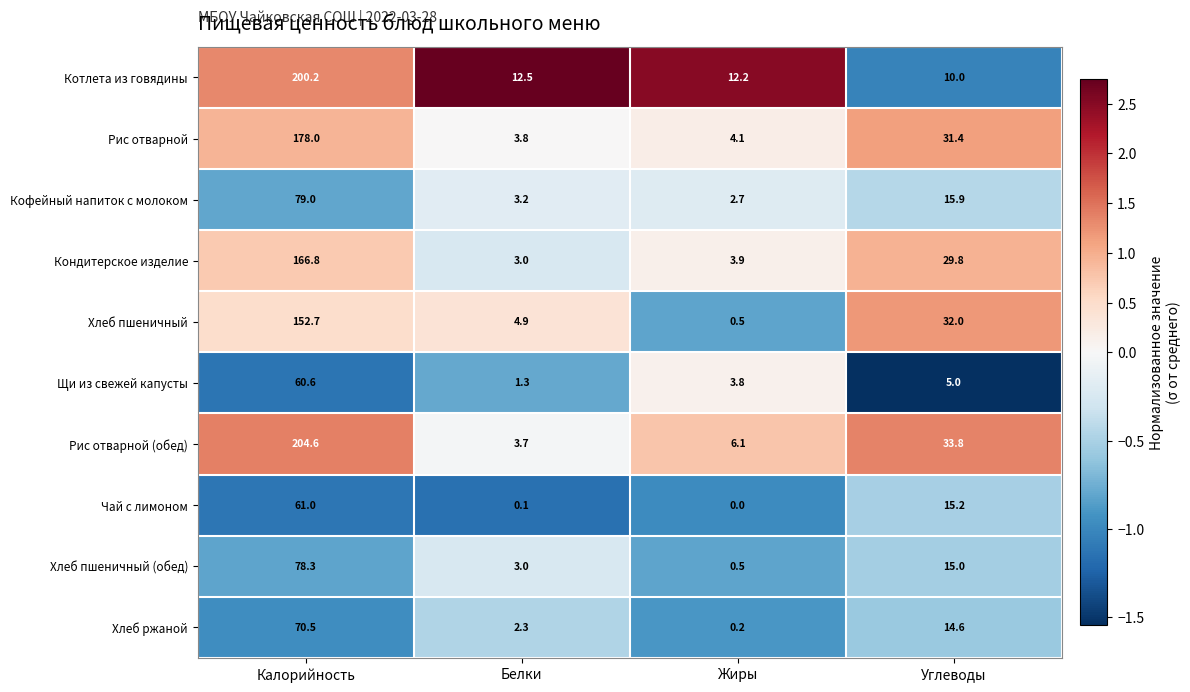

At which category does the chart reach its minimum across all series?

Жиры